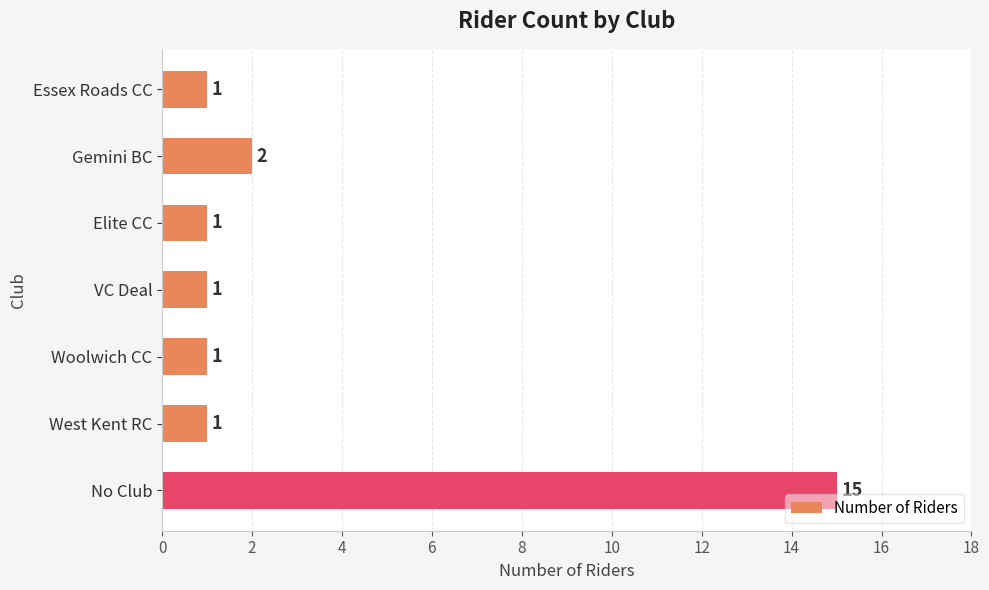

What is the sum of the values at Gemini BC and No Club?

17